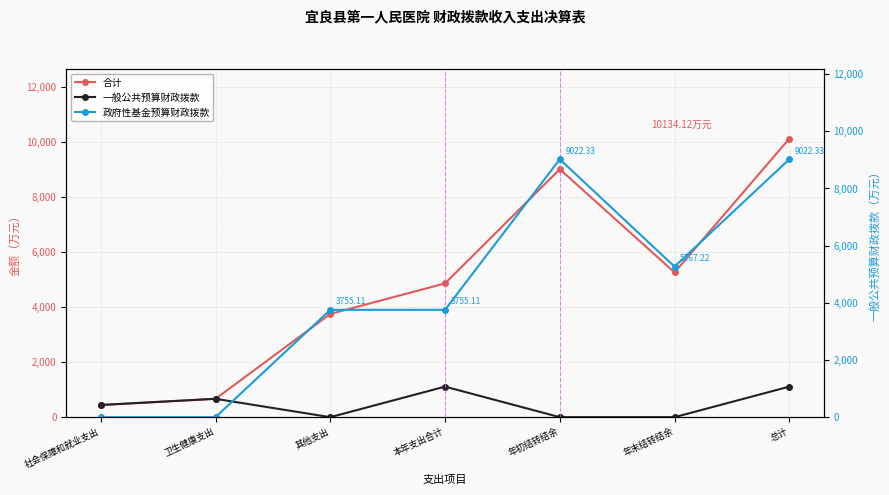

Rank the series by their maximum value, from highest to lowest.

合计, 政府性基金预算财政拨款, 一般公共预算财政拨款